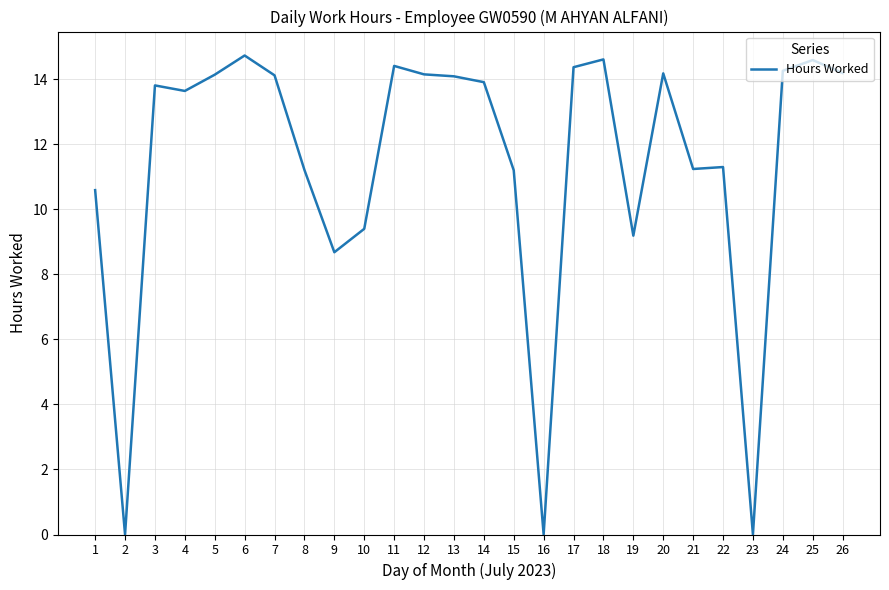

What is the sum of the values at 23 and 17?

14.4